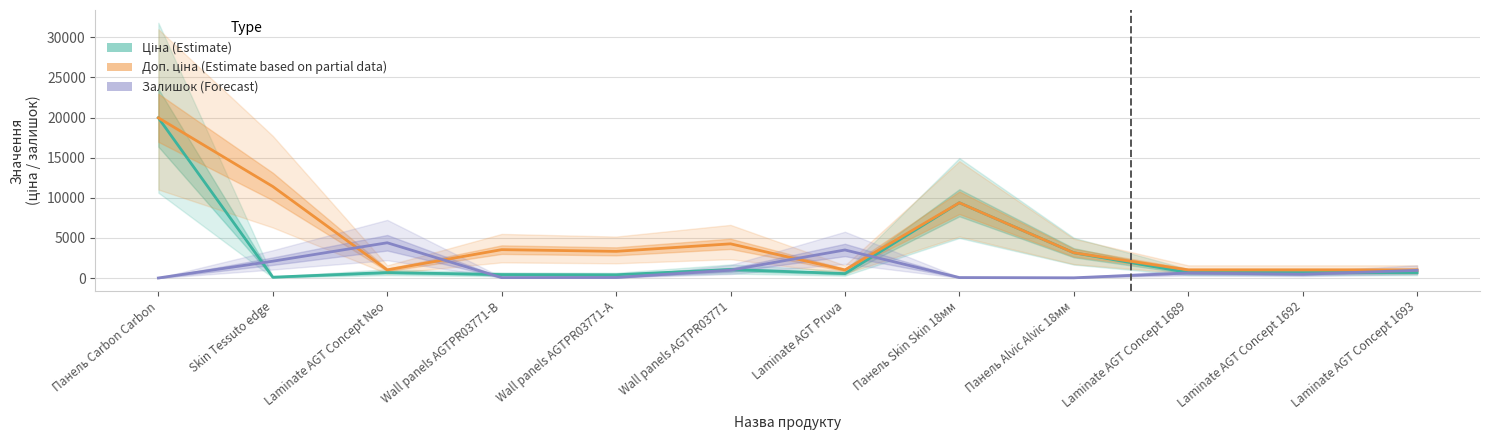

Reading left to right, what are all the values shown in this chart?

Ціна (Estimate): Панель Carbon Carbon=19964.2	Skin Tessuto edge=114.1	Laminate AGT Concept Neo=693.7	Wall panels AGTPR03771-B=443.1	Wall panels AGTPR03771-A=416.6	Wall panels AGTPR03771=1067.3	Laminate AGT Pruva=564.0	Панель Skin Skin 18мм=9384.0	Панель Alvic Alvic 18мм=3157.9	Laminate AGT Concept 1689=693.7	Laminate AGT Concept 1692=693.7	Laminate AGT Concept 1693=693.7
Доп. ціна (Partial): Панель Carbon Carbon=19964.2	Skin Tessuto edge=11410.0	Laminate AGT Concept Neo=1024.6	Wall panels AGTPR03771-B=3545.0	Wall panels AGTPR03771-A=3332.5	Wall panels AGTPR03771=4269.4	Laminate AGT Pruva=1017.8	Панель Skin Skin 18мм=9384.0	Панель Alvic Alvic 18мм=3158.0	Laminate AGT Concept 1689=1024.6	Laminate AGT Concept 1692=1024.6	Laminate AGT Concept 1693=1024.6
Залишок (Forecast): Панель Carbon Carbon=16.0	Skin Tessuto edge=2107.0	Laminate AGT Concept Neo=4402.0	Wall panels AGTPR03771-B=65.0	Wall panels AGTPR03771-A=81.0	Wall panels AGTPR03771=990.0	Laminate AGT Pruva=3506.0	Панель Skin Skin 18мм=70.0	Панель Alvic Alvic 18мм=38.0	Laminate AGT Concept 1689=641.0	Laminate AGT Concept 1692=487.0	Laminate AGT Concept 1693=966.0